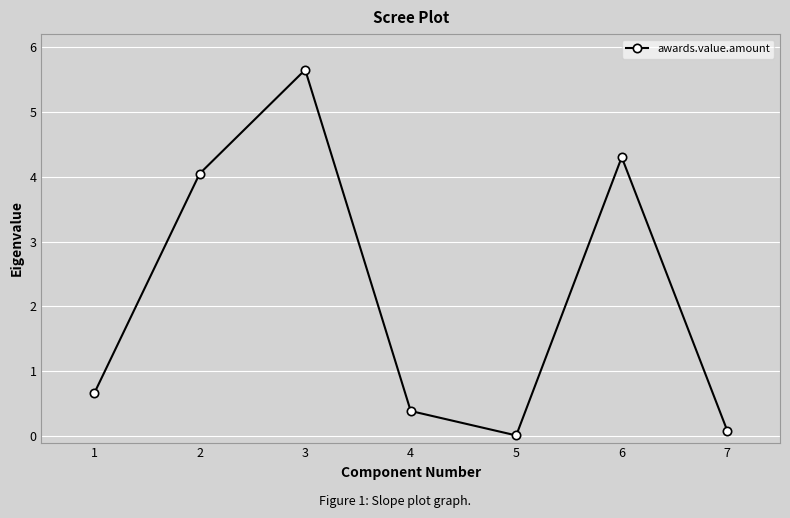

The value at 7 is 0.1. True or false?

True